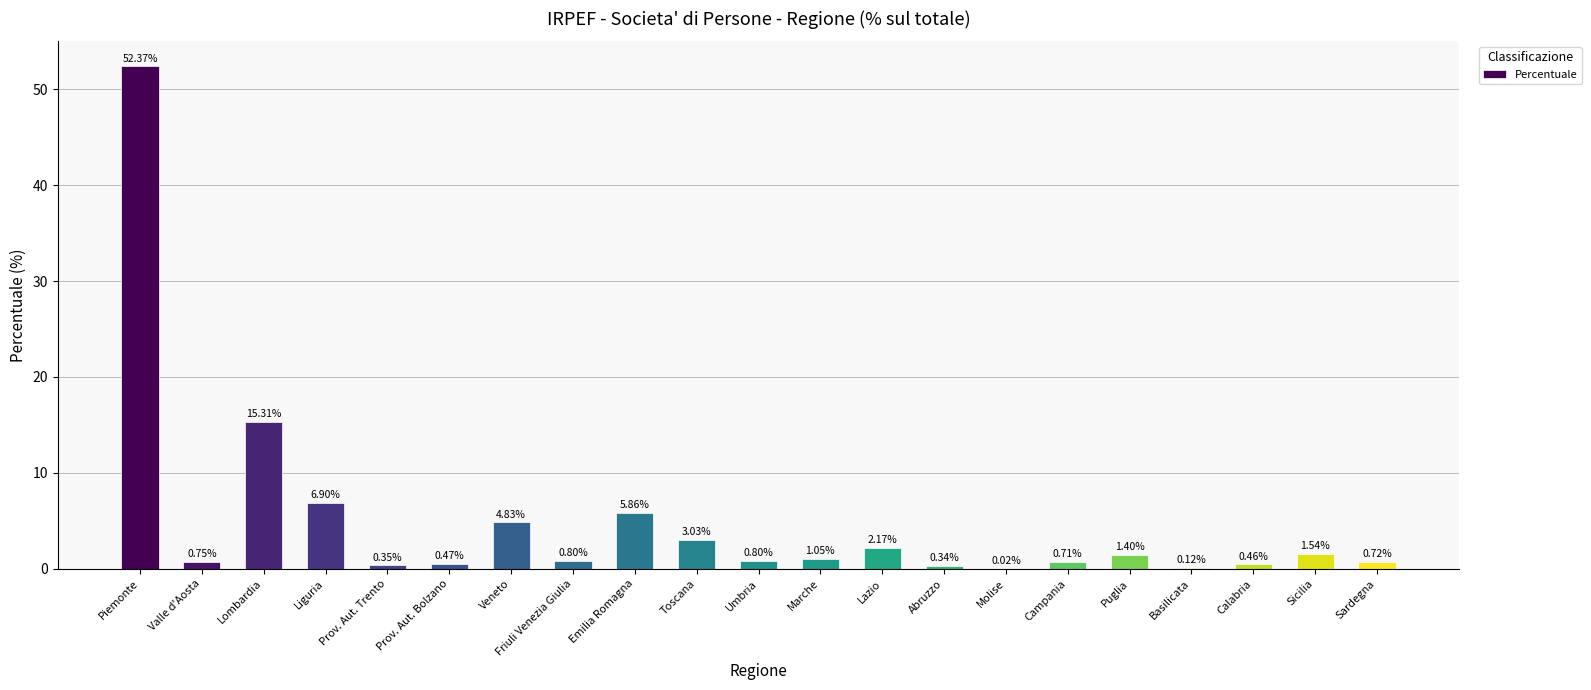

What is the sum of all values?

100.0